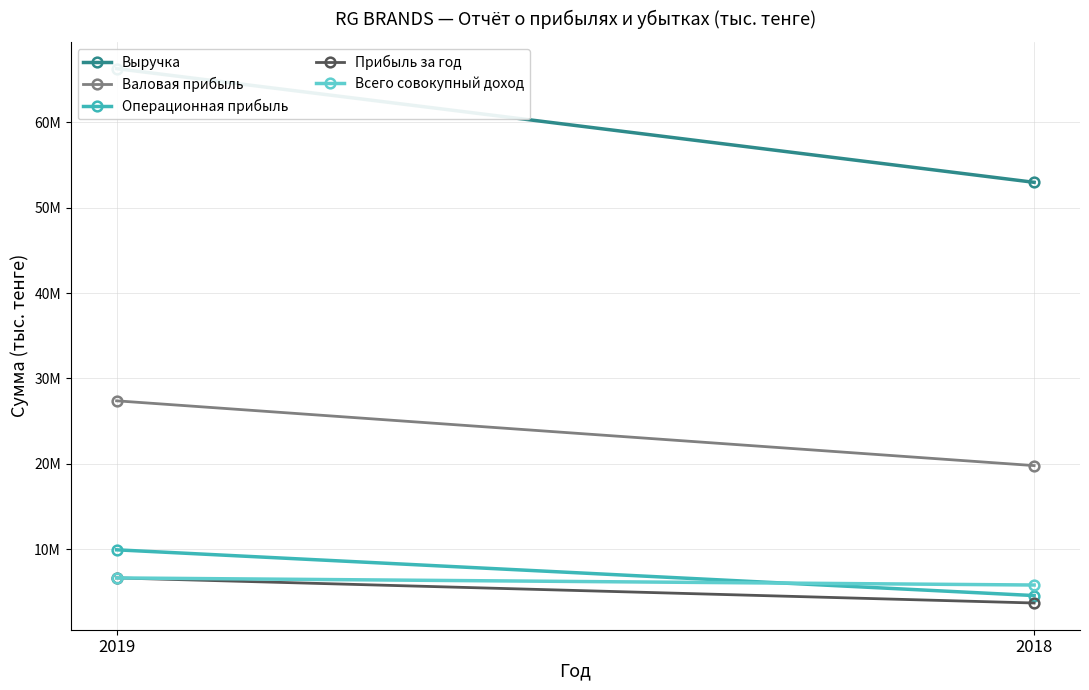

What is the minimum value for Прибыль за год?

3684083